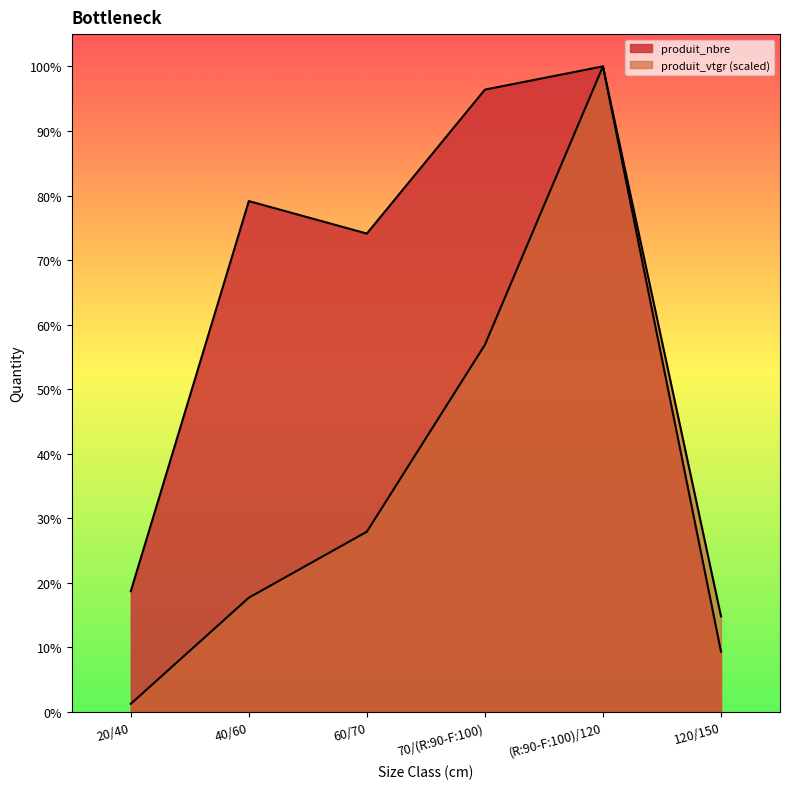

Does the chart have visible grid lines?

No